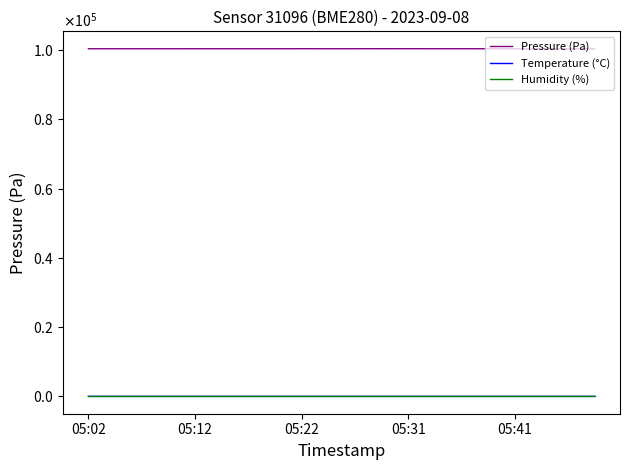

Does the chart display data point markers on the line(s)?

No